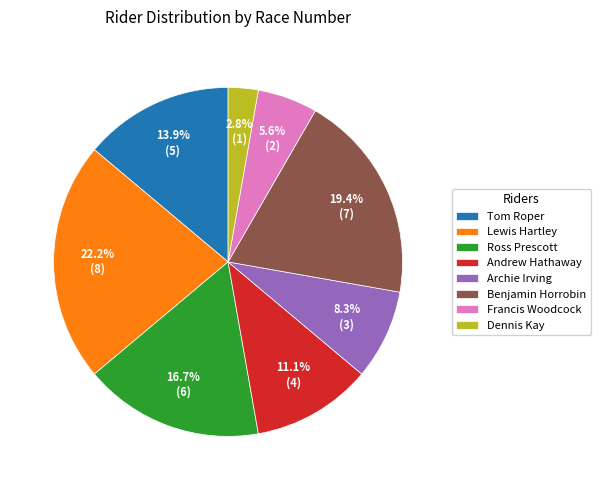

Which slice is the largest?

Lewis Hartley